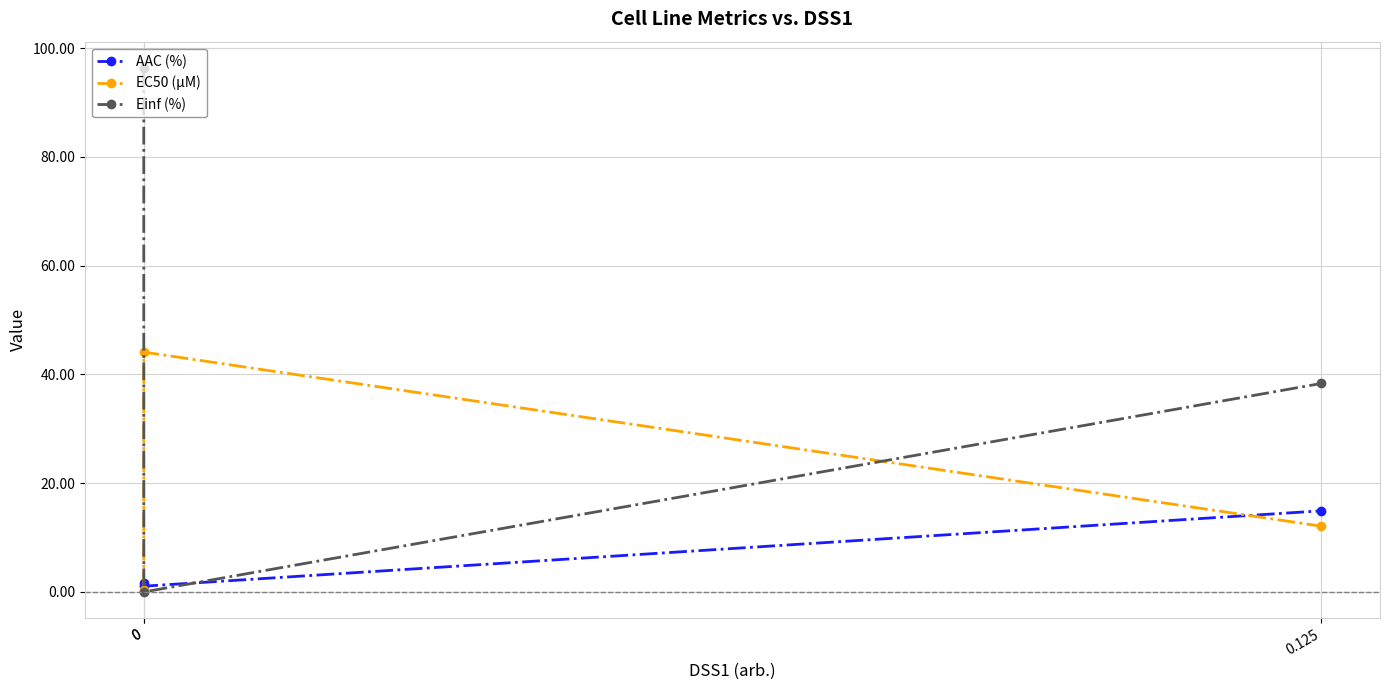

Which series has the widest spread of values?

Einf (%)